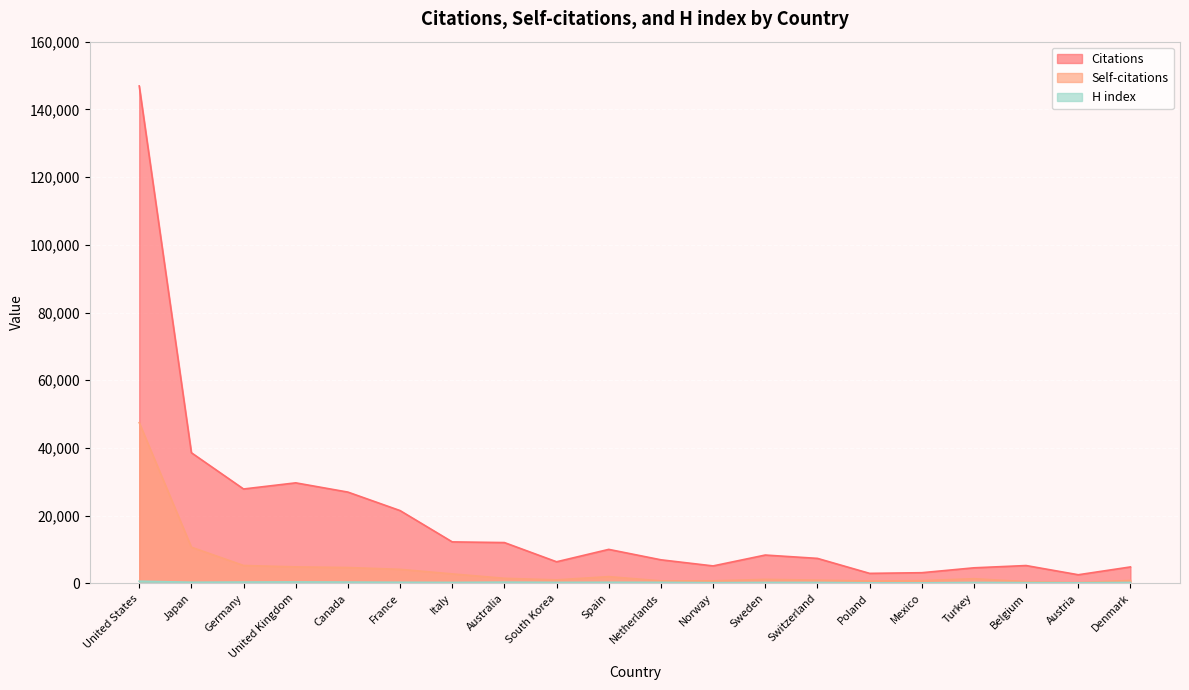

True or false: Citations and H index intersect in this chart.

False